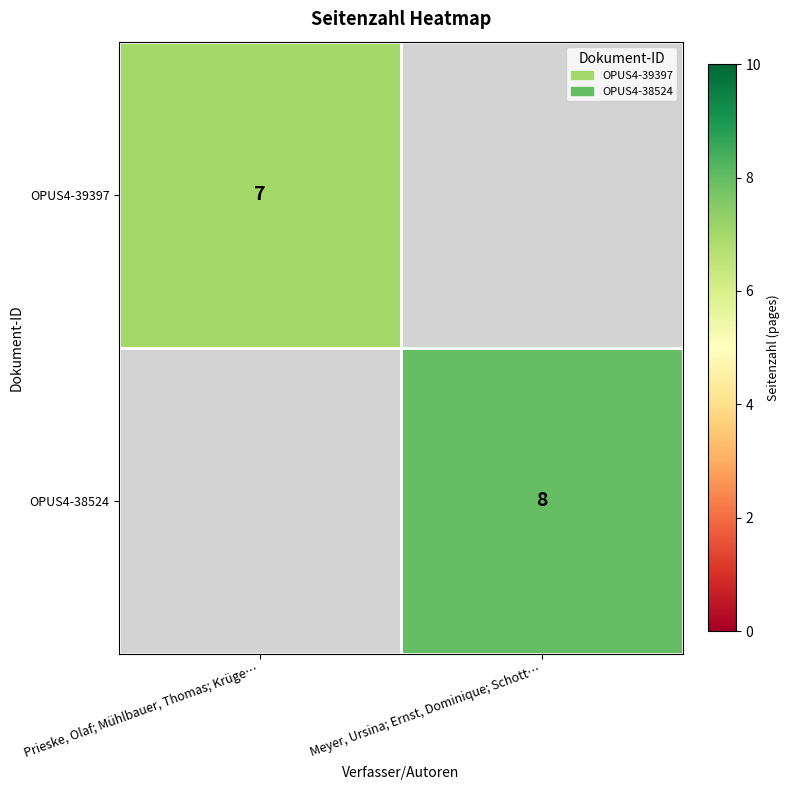

Is it true that OPUS4-39397 equals 3 at Prieske, Olaf; Mühlbauer, Thomas; Krüge…?

False